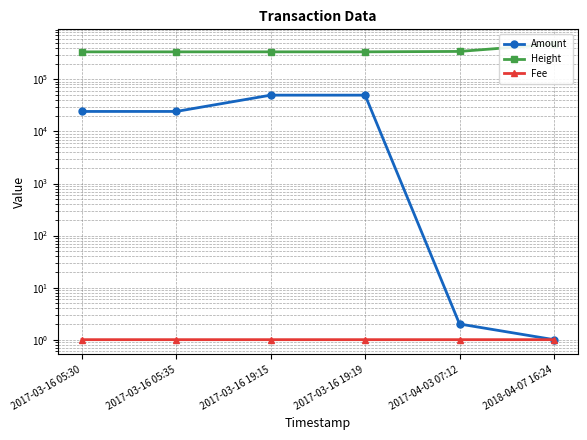

What is the value of the Amount point at the 6th from the left?

1.0